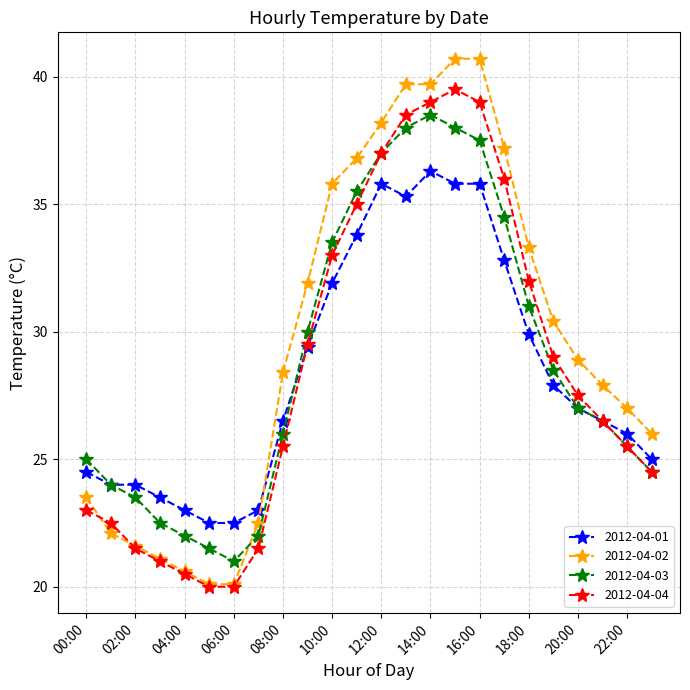

After their last crossing, which series has the higher values: 2012-04-01 or 2012-04-02?

2012-04-02